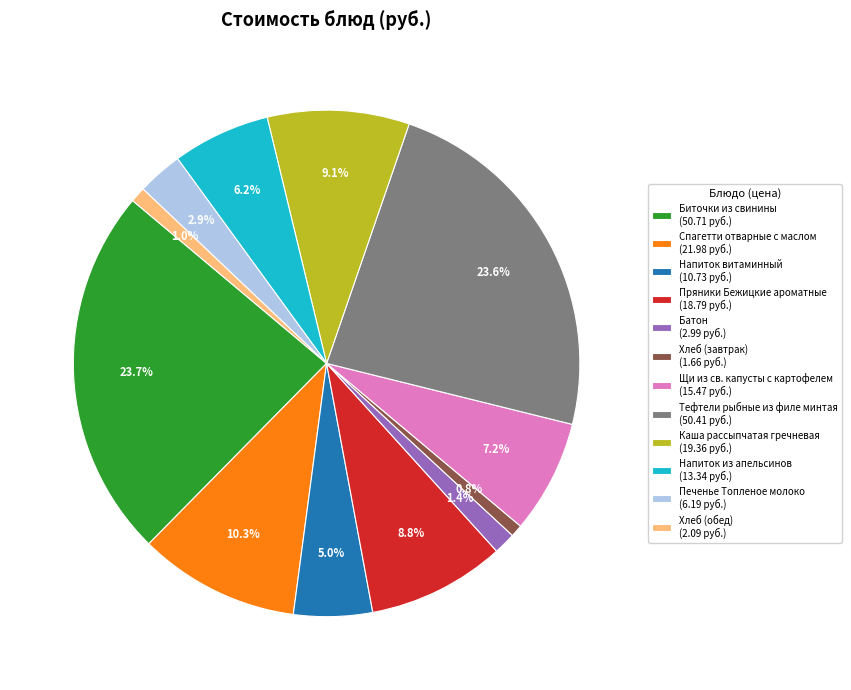

Combined, what portion of the pie is Биточки из свинины and Батон?

25.1%